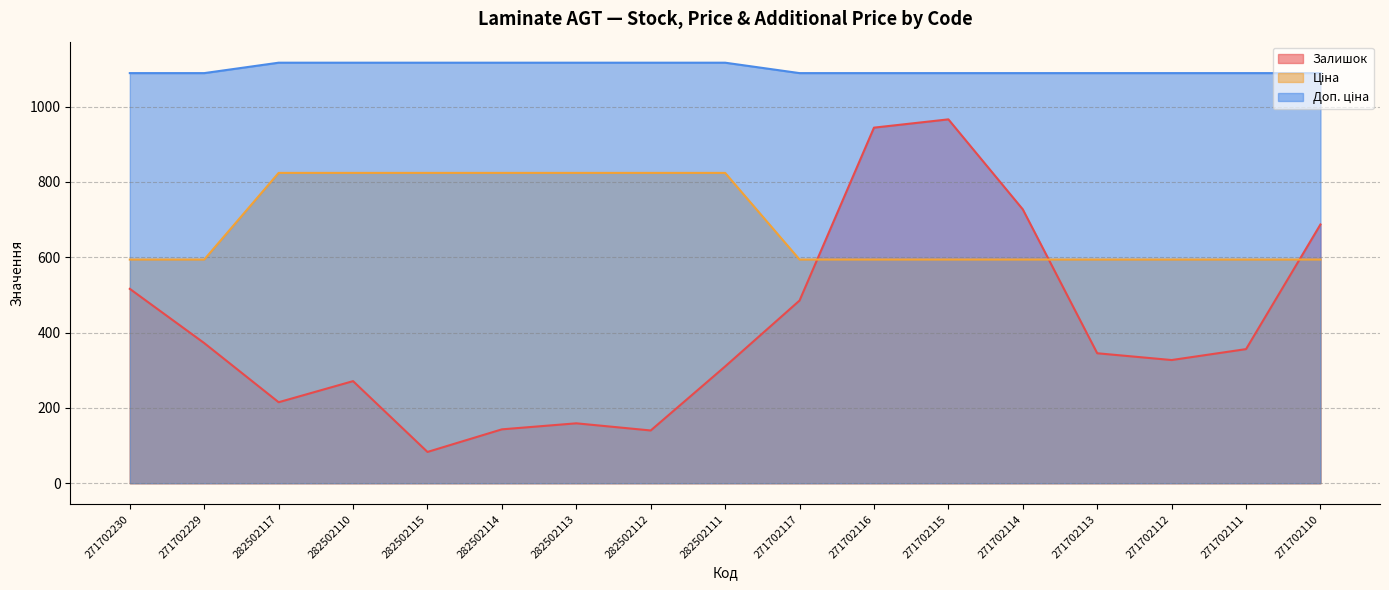

Reading left to right, transcribe all the data shown in this chart.

Залишок: 271702230=516.0	271702229=372.0	282502117=215.0	282502110=271.0	282502115=83.0	282502114=143.0	282502113=159.0	282502112=140.0	282502111=310.0	271702117=485.0	271702116=944.0	271702115=966.0	271702114=727.0	271702113=345.0	271702112=327.0	271702111=356.0	271702110=687.0
Ціна: 271702230=593.8	271702229=593.8	282502117=823.9	282502110=823.9	282502115=823.9	282502114=823.9	282502113=823.9	282502112=823.9	282502111=823.9	271702117=593.8	271702116=593.8	271702115=593.8	271702114=593.8	271702113=593.8	271702112=593.8	271702111=593.8	271702110=593.8
Доп. ціна: 271702230=1088.8	271702229=1088.8	282502117=1116.5	282502110=1116.5	282502115=1116.5	282502114=1116.5	282502113=1116.5	282502112=1116.5	282502111=1116.5	271702117=1088.8	271702116=1088.8	271702115=1088.8	271702114=1088.8	271702113=1088.8	271702112=1088.8	271702111=1088.8	271702110=1088.8